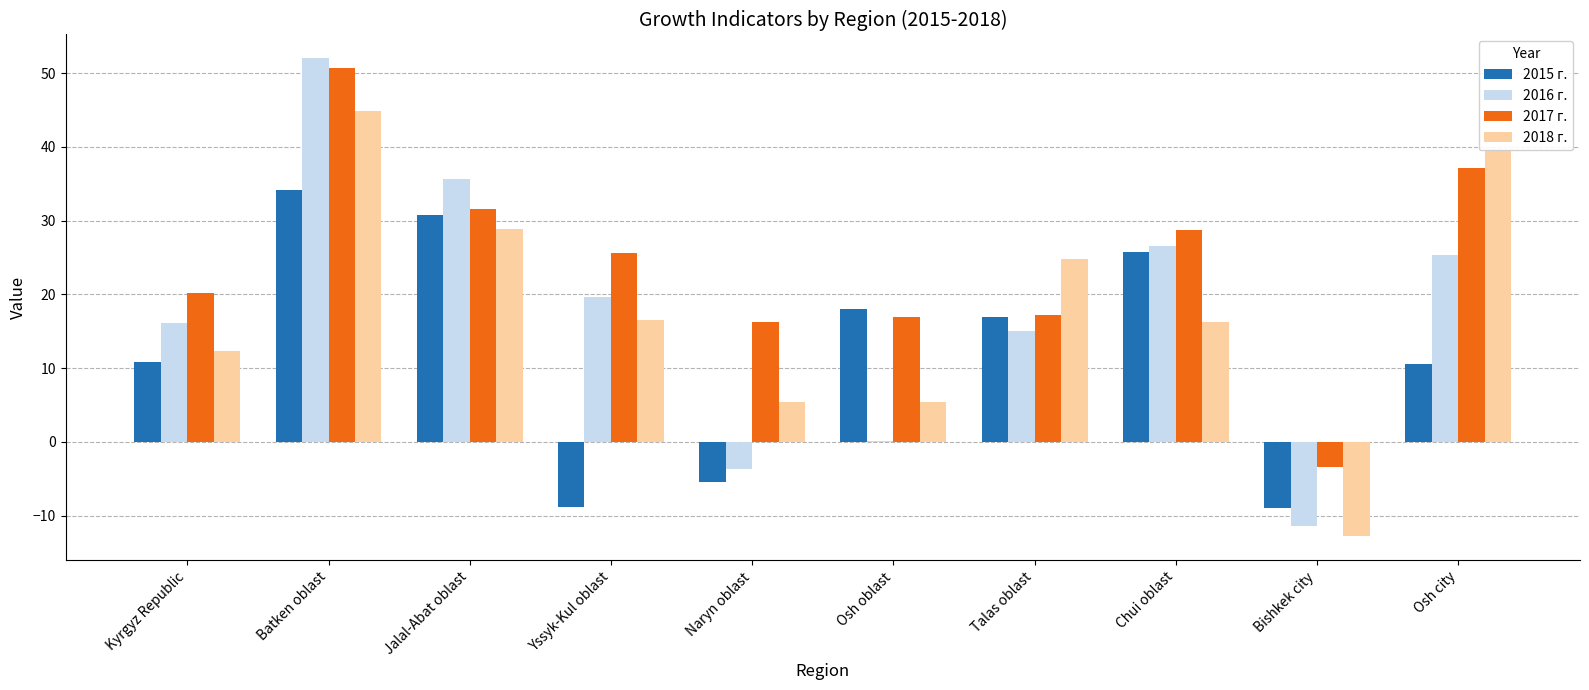

What is the sum of the 2017 г. values at Kyrgyz Republic and Naryn oblast?

36.5